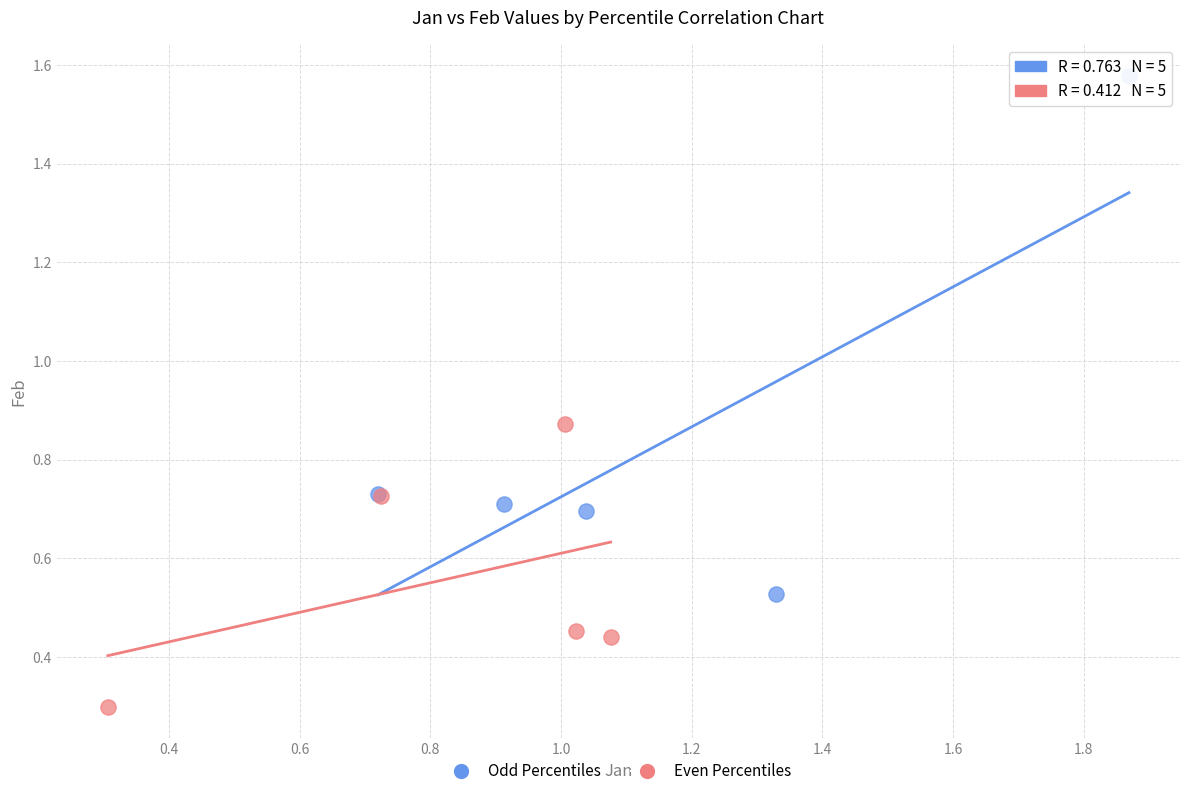

Which series contains the lowest Y value?

Even Percentiles